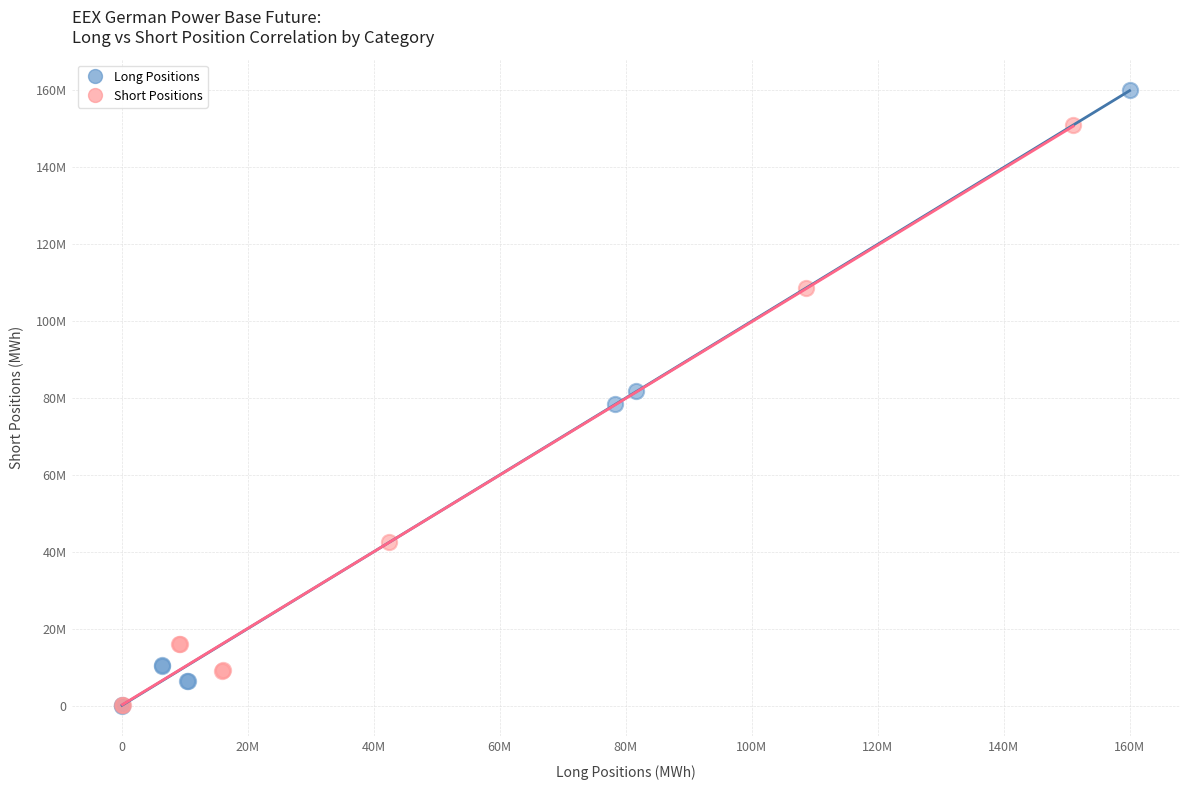

What are all the series names shown in the legend?

Long Positions, Short Positions